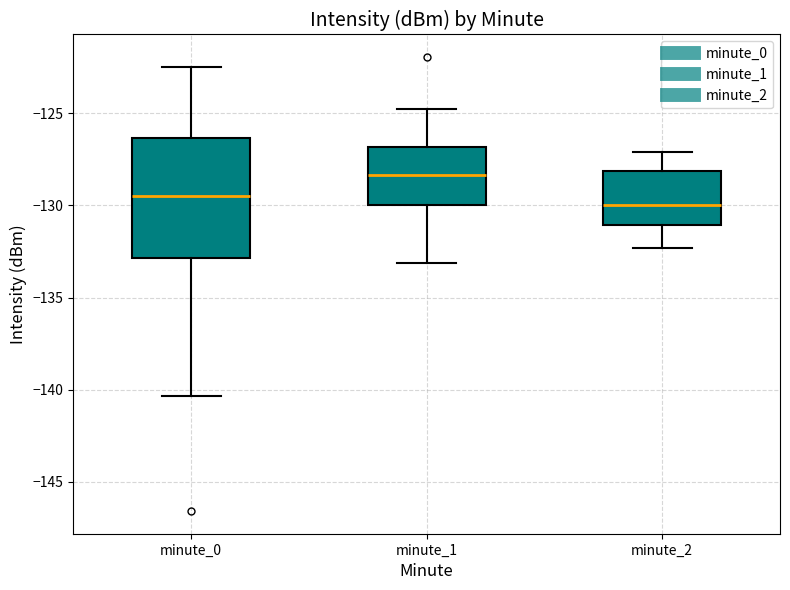

Which box's median line is the highest?

minute_1